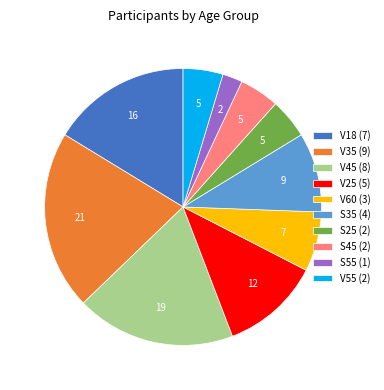

Is there any slice that represents more than half of the pie?

No